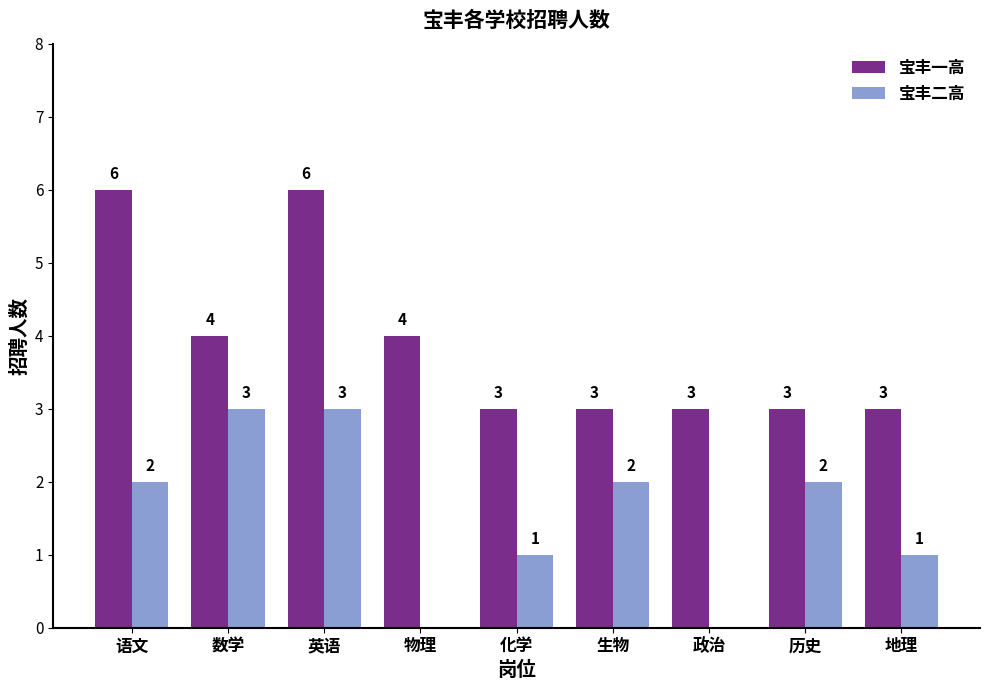

What is the maximum value shown in the chart?

6